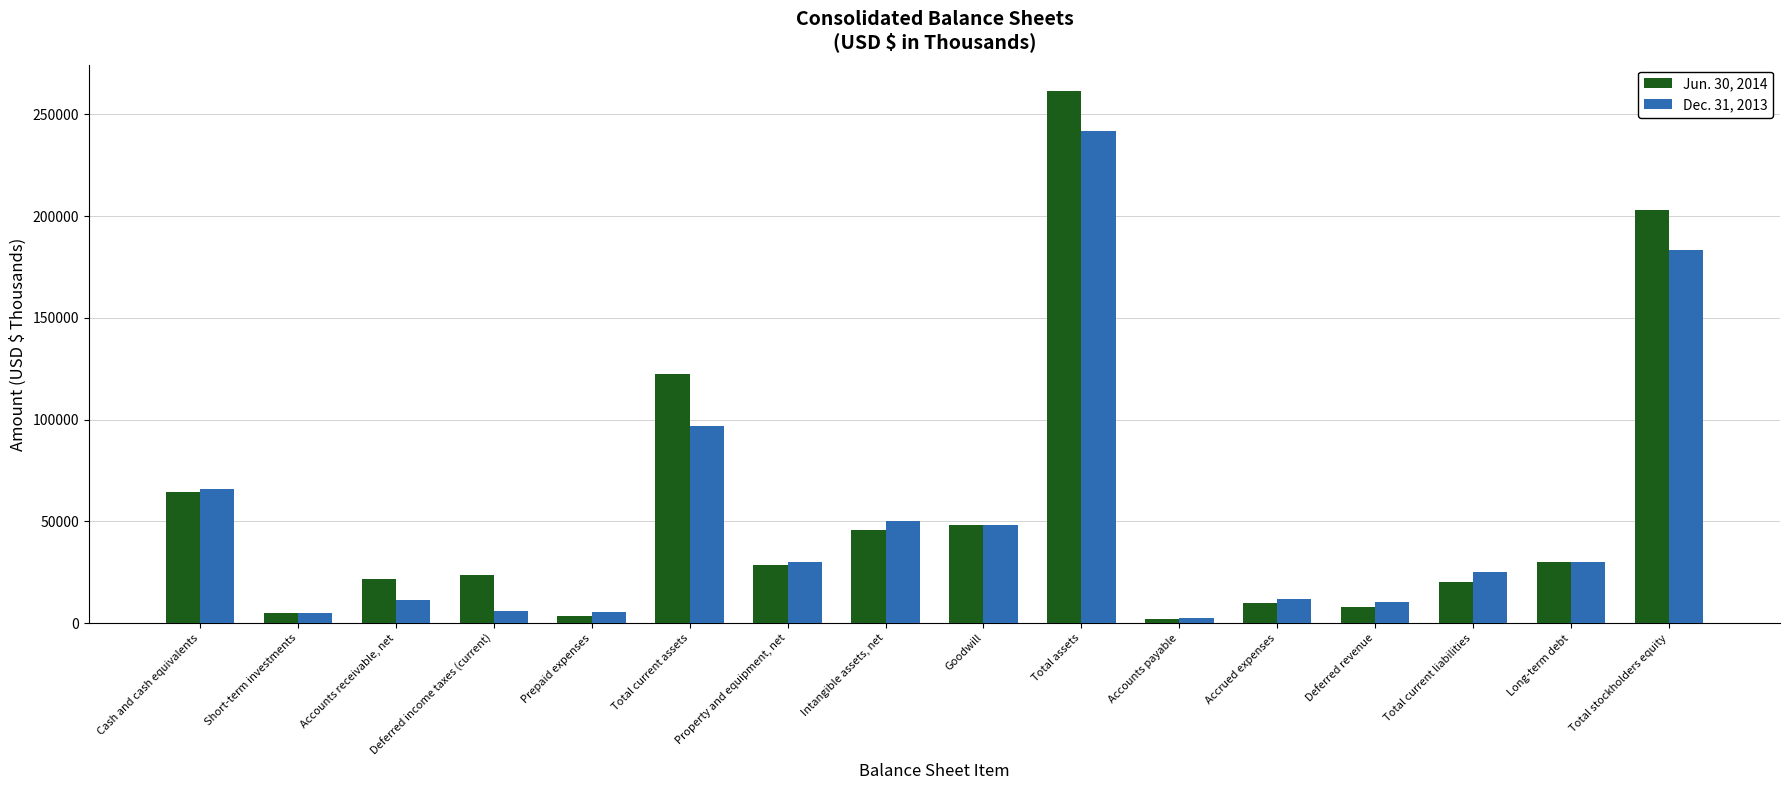

What is the minimum value shown in the chart?

2317